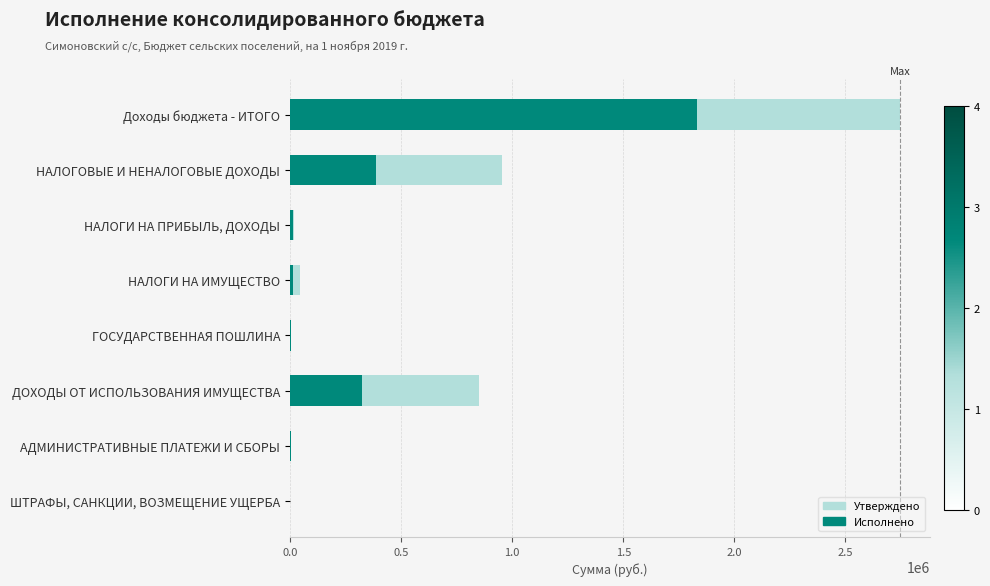

How many bars are there in each group?

2